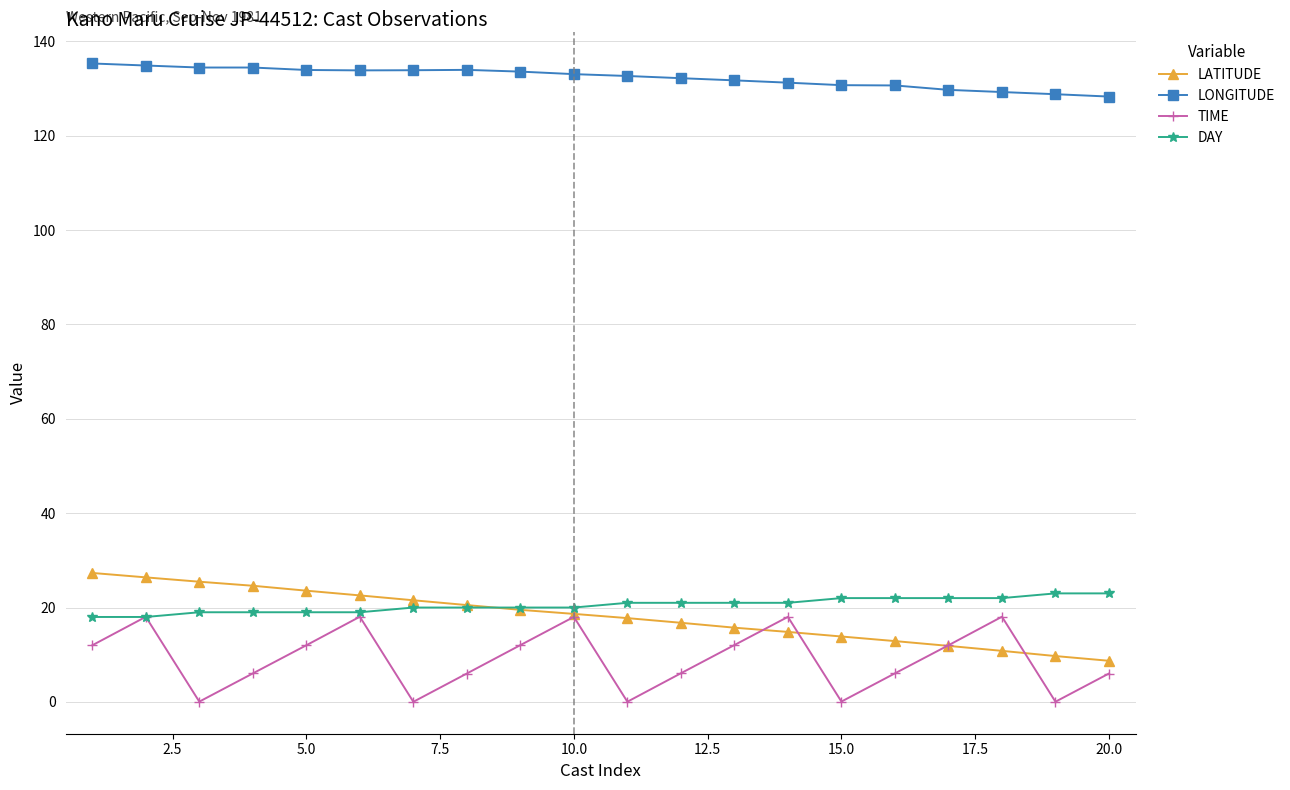

What is the difference between the maximum and minimum values in the DAY series?

5.0